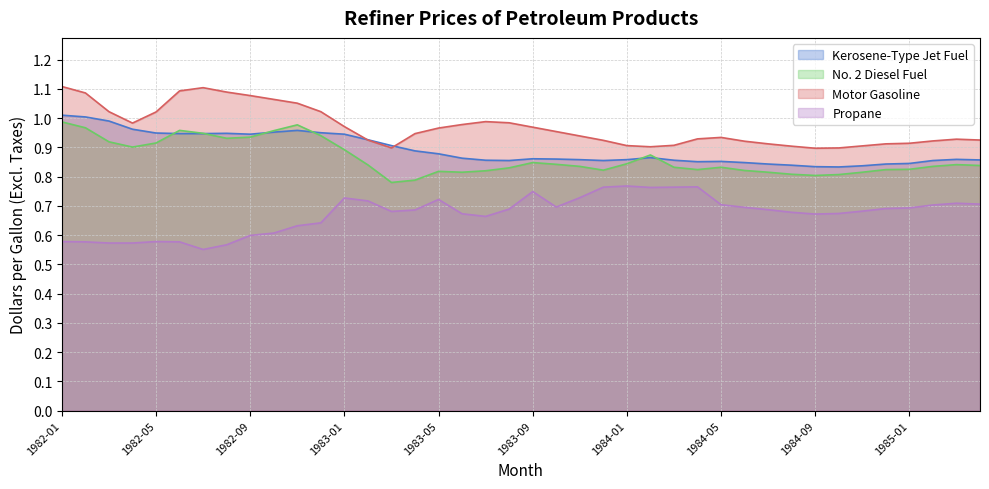

Reading left to right, what are all the values shown in this chart?

Kerosene-Type Jet Fuel: 1982-01=1.0	1982-02=1.0	1982-03=1.0	1982-04=1.0	1982-05=0.9	1982-06=0.9	1982-07=0.9	1982-08=0.9	1982-09=0.9	1982-10=1.0	1982-11=1.0	1982-12=0.9	1983-01=0.9	1983-02=0.9	1983-03=0.9	1983-04=0.9	1983-05=0.9	1983-06=0.9	1983-07=0.9	1983-08=0.9	1983-09=0.9	1983-10=0.9	1983-11=0.9	1983-12=0.9	1984-01=0.9	1984-02=0.9	1984-03=0.9	1984-04=0.9	1984-05=0.9	1984-06=0.8	1984-07=0.8	1984-08=0.8	1984-09=0.8	1984-10=0.8	1984-11=0.8	1984-12=0.8	1985-01=0.8	1985-02=0.9	1985-03=0.9	1985-04=0.9
No. 2 Diesel Fuel: 1982-01=1.0	1982-02=1.0	1982-03=0.9	1982-04=0.9	1982-05=0.9	1982-06=1.0	1982-07=0.9	1982-08=0.9	1982-09=0.9	1982-10=1.0	1982-11=1.0	1982-12=0.9	1983-01=0.9	1983-02=0.8	1983-03=0.8	1983-04=0.8	1983-05=0.8	1983-06=0.8	1983-07=0.8	1983-08=0.8	1983-09=0.8	1983-10=0.8	1983-11=0.8	1983-12=0.8	1984-01=0.8	1984-02=0.9	1984-03=0.8	1984-04=0.8	1984-05=0.8	1984-06=0.8	1984-07=0.8	1984-08=0.8	1984-09=0.8	1984-10=0.8	1984-11=0.8	1984-12=0.8	1985-01=0.8	1985-02=0.8	1985-03=0.8	1985-04=0.8
Motor Gasoline: 1982-01=1.1	1982-02=1.1	1982-03=1.0	1982-04=1.0	1982-05=1.0	1982-06=1.1	1982-07=1.1	1982-08=1.1	1982-09=1.1	1982-10=1.1	1982-11=1.1	1982-12=1.0	1983-01=1.0	1983-02=0.9	1983-03=0.9	1983-04=0.9	1983-05=1.0	1983-06=1.0	1983-07=1.0	1983-08=1.0	1983-09=1.0	1983-10=1.0	1983-11=0.9	1983-12=0.9	1984-01=0.9	1984-02=0.9	1984-03=0.9	1984-04=0.9	1984-05=0.9	1984-06=0.9	1984-07=0.9	1984-08=0.9	1984-09=0.9	1984-10=0.9	1984-11=0.9	1984-12=0.9	1985-01=0.9	1985-02=0.9	1985-03=0.9	1985-04=0.9
Propane: 1982-01=0.6	1982-02=0.6	1982-03=0.6	1982-04=0.6	1982-05=0.6	1982-06=0.6	1982-07=0.6	1982-08=0.6	1982-09=0.6	1982-10=0.6	1982-11=0.6	1982-12=0.6	1983-01=0.7	1983-02=0.7	1983-03=0.7	1983-04=0.7	1983-05=0.7	1983-06=0.7	1983-07=0.7	1983-08=0.7	1983-09=0.7	1983-10=0.7	1983-11=0.7	1983-12=0.8	1984-01=0.8	1984-02=0.8	1984-03=0.8	1984-04=0.8	1984-05=0.7	1984-06=0.7	1984-07=0.7	1984-08=0.7	1984-09=0.7	1984-10=0.7	1984-11=0.7	1984-12=0.7	1985-01=0.7	1985-02=0.7	1985-03=0.7	1985-04=0.7